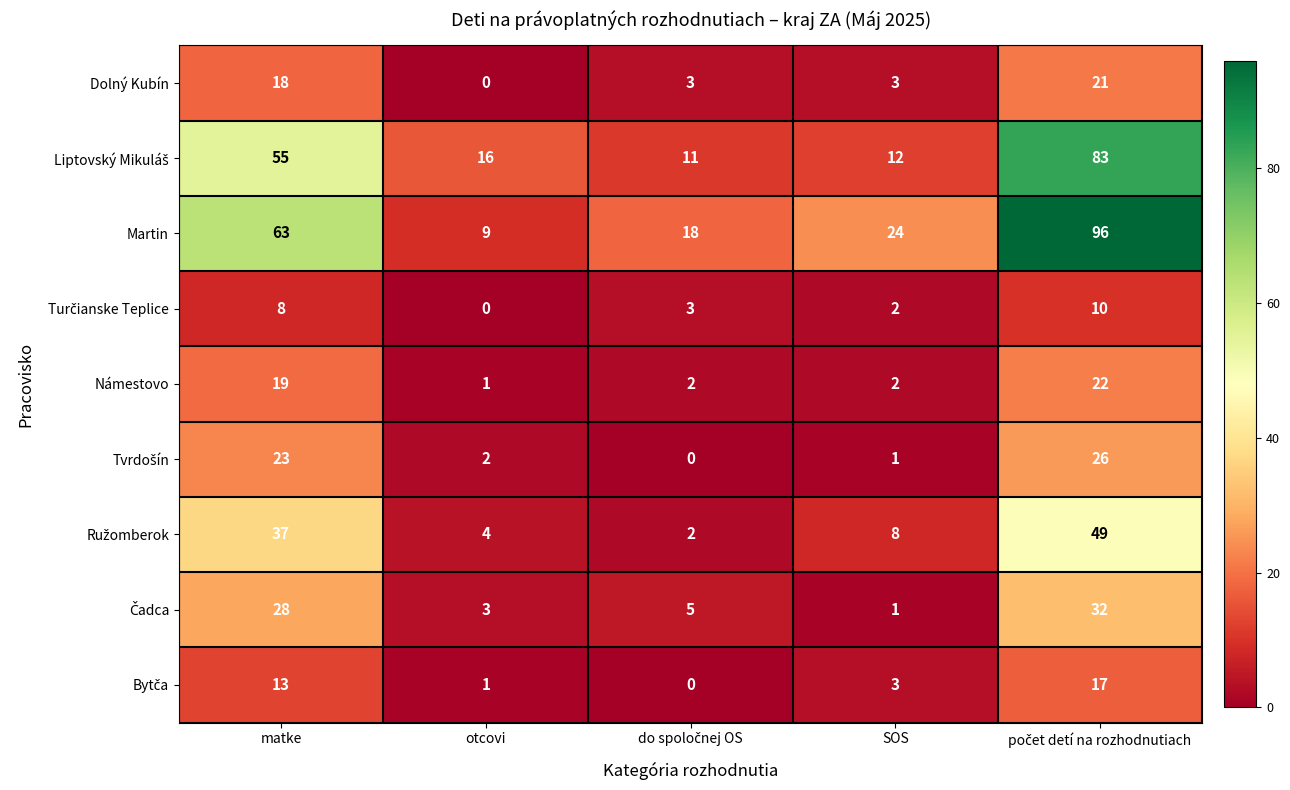

Count the number of data series in this chart.

9